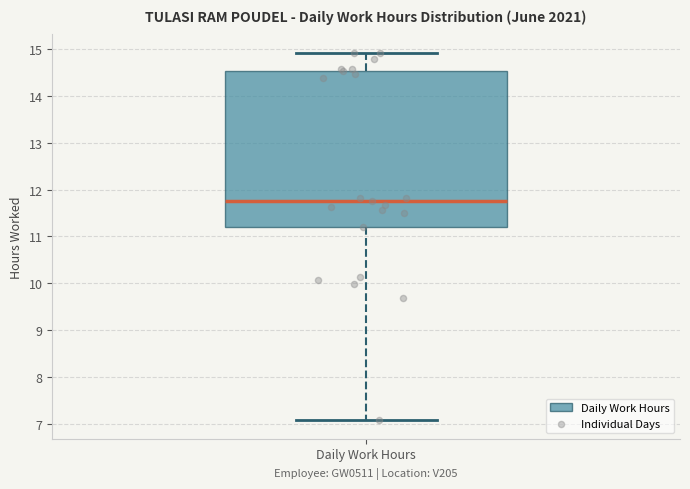

Transcribe this box plot: give where the median line is, the range the box spans, and where the two whiskers end, as read against the y-axis. The values are not printed on the chart, so give them approximately, as read against the axis.

median 11.8, box 11.2 to 14.5, whiskers 7.1 to 14.9